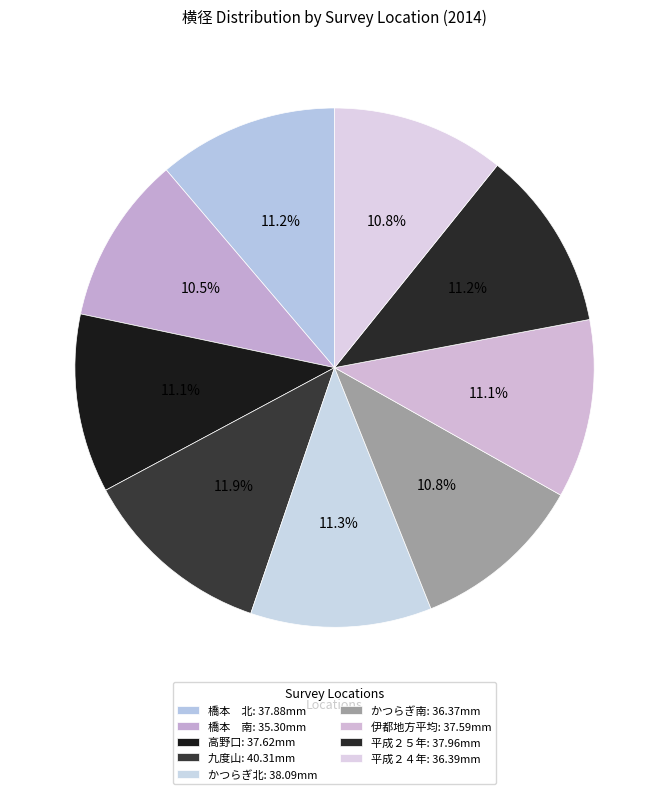

How many segments does this pie chart have?

9